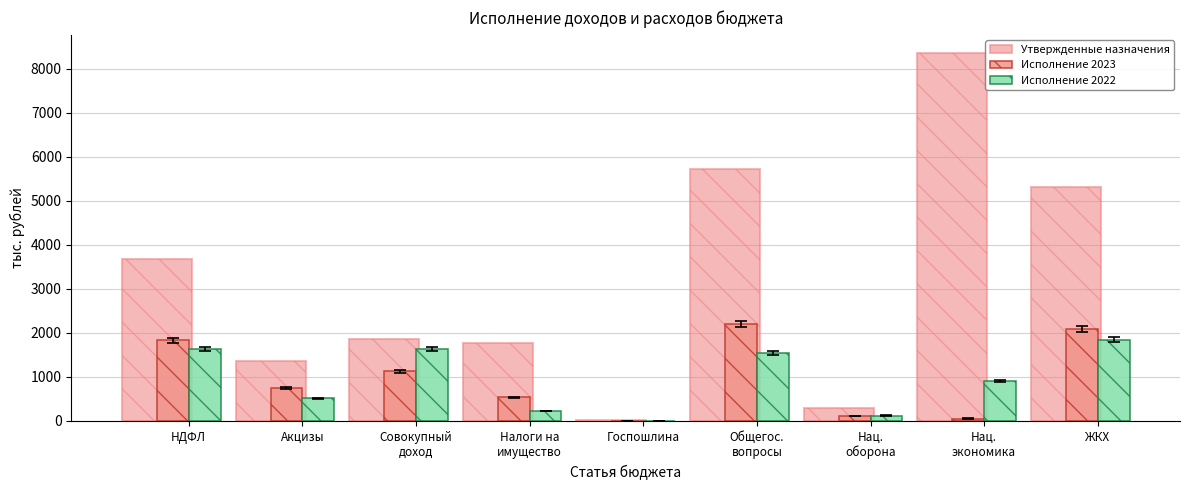

What value does the Утвержденные назначения series have at Налоги на
имущество?

1769.1